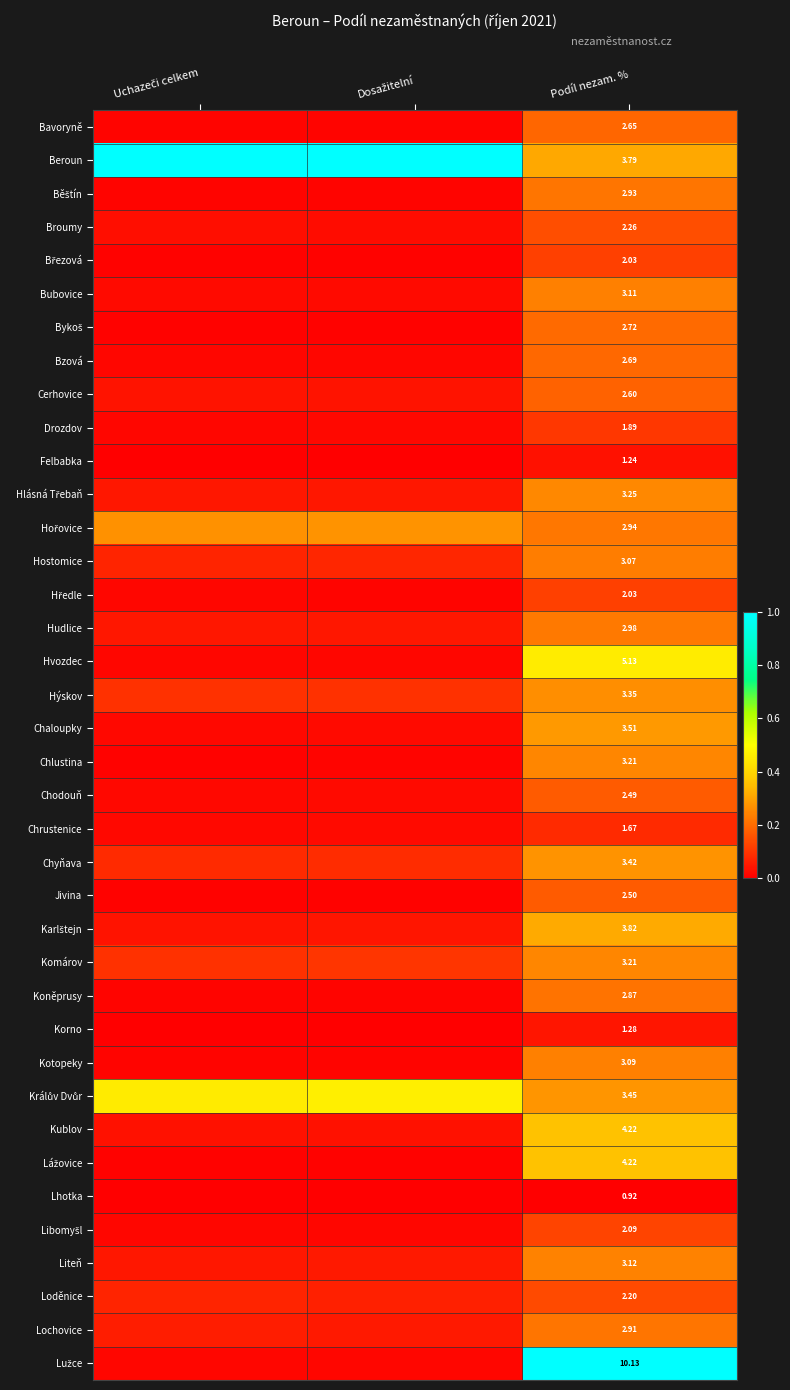

What is the difference between the Kublov values at Podíl nezam. % and Uchazeči celkem?

0.3